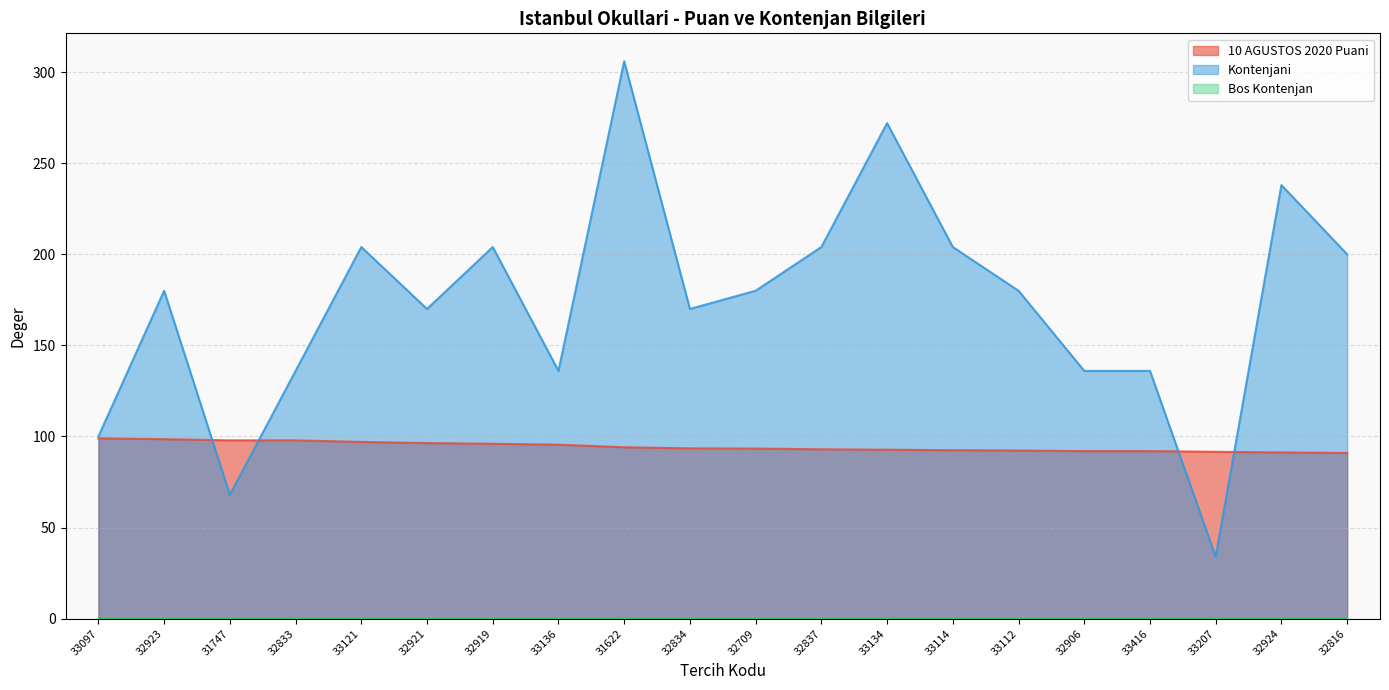

Is the value of Kontenjani at 32924 greater than the value of 10 AGUSTOS 2020 Puani at 32923?

Yes